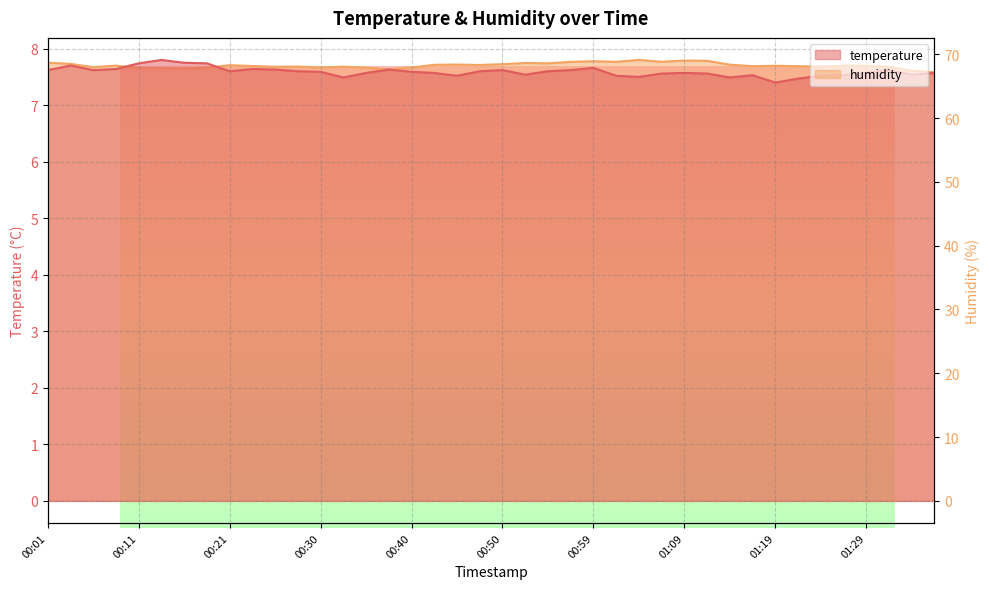

What is the total value across all series at 01:14?

75.9